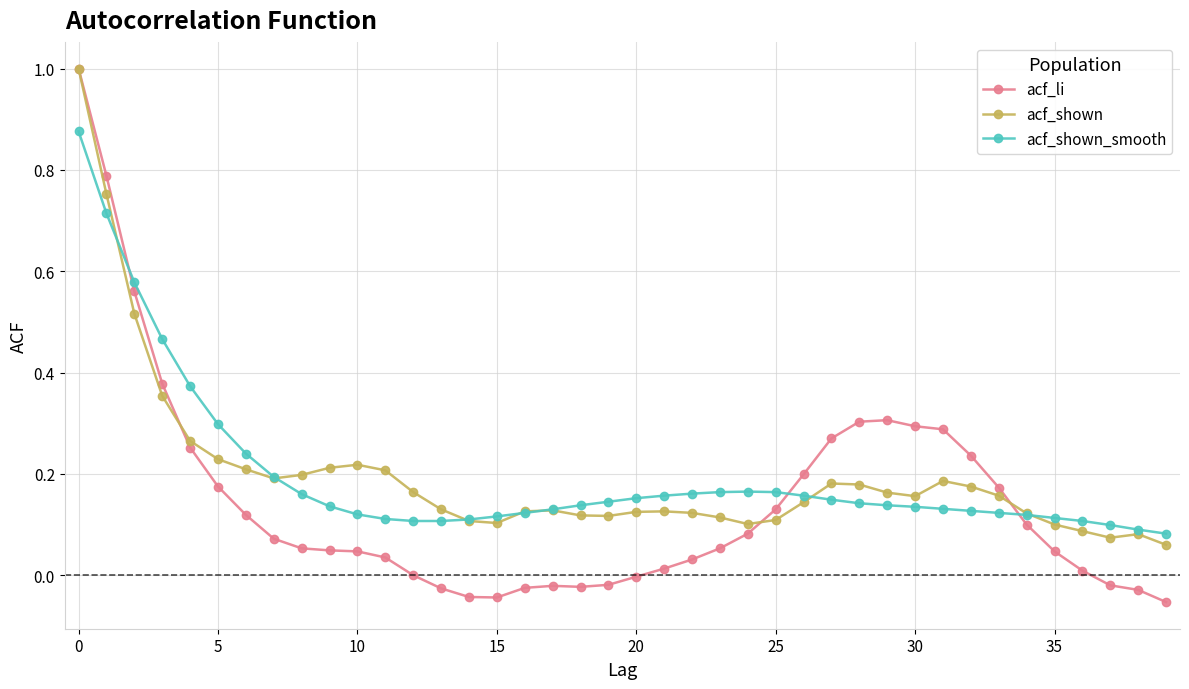

How many lines are shown in the chart?

3